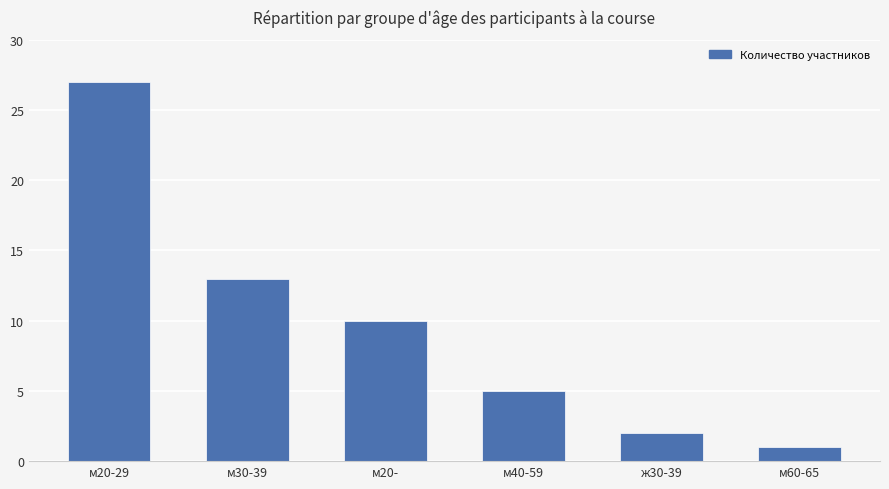

The value at м40-59 is 5. True or false?

True